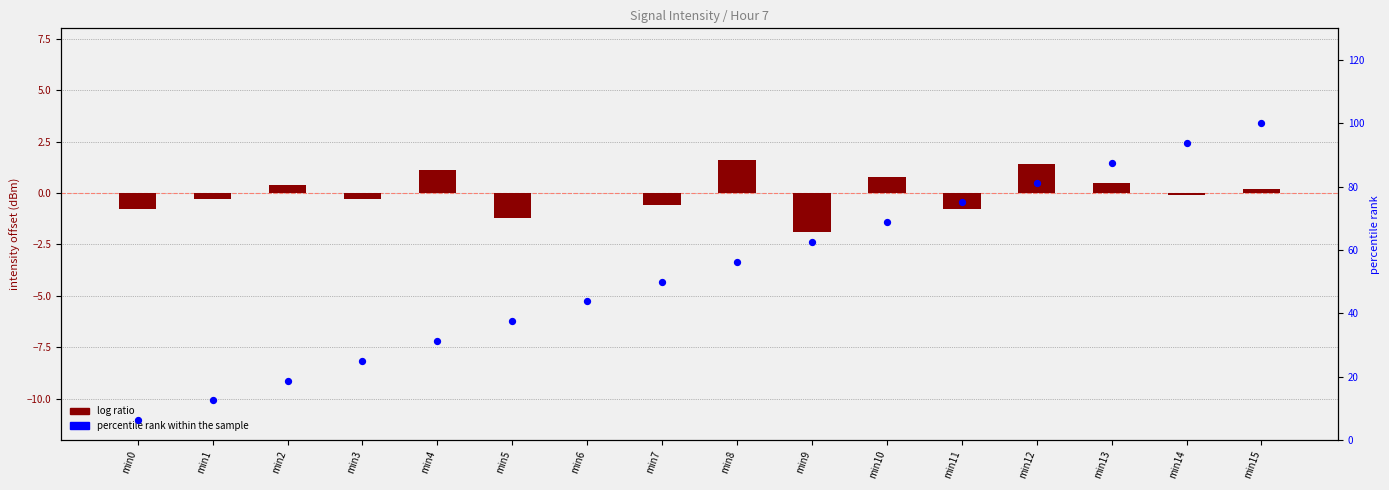

Which series has the largest total across all categories?

percentile rank within the sample